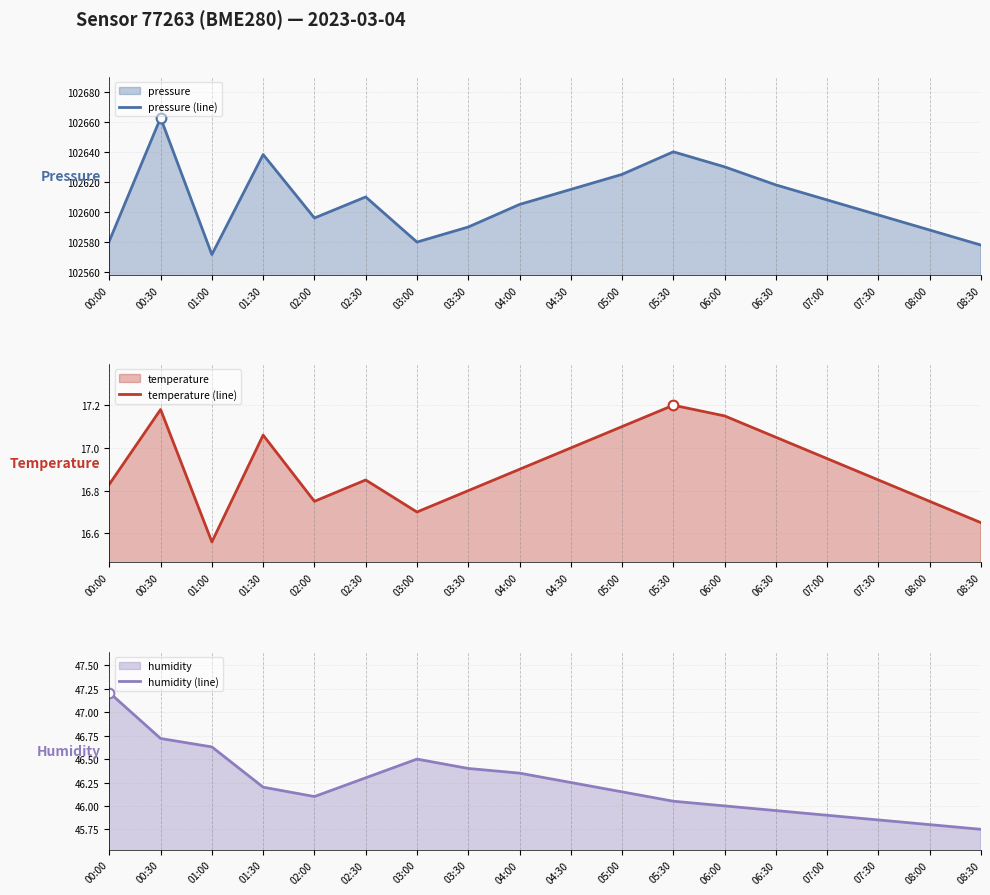

Count the number of data series in this chart.

3